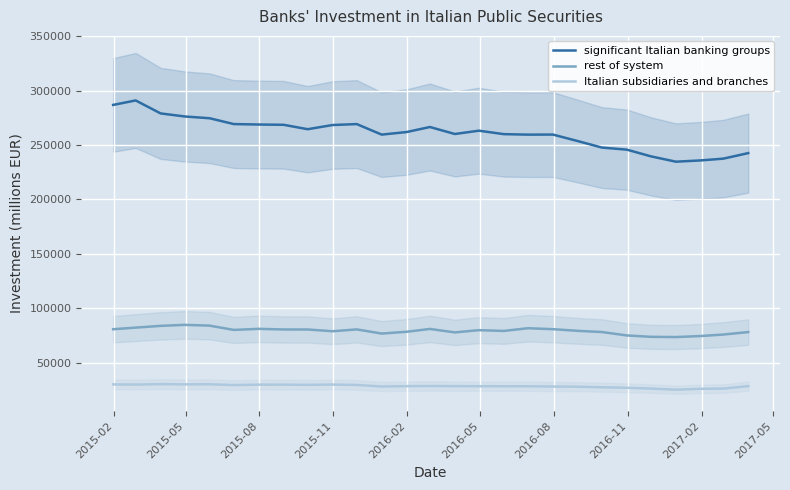

List the series in order of their overall mean, highest first.

significant Italian banking groups, rest of system, Italian subsidiaries and branches